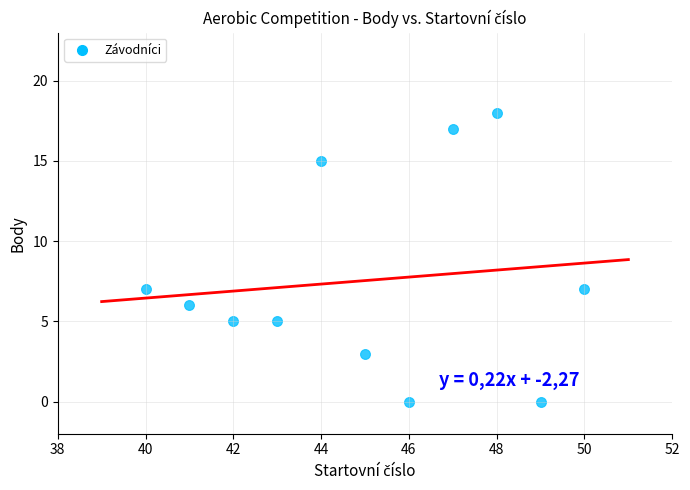

What is the range of X values (max minus min)?

10